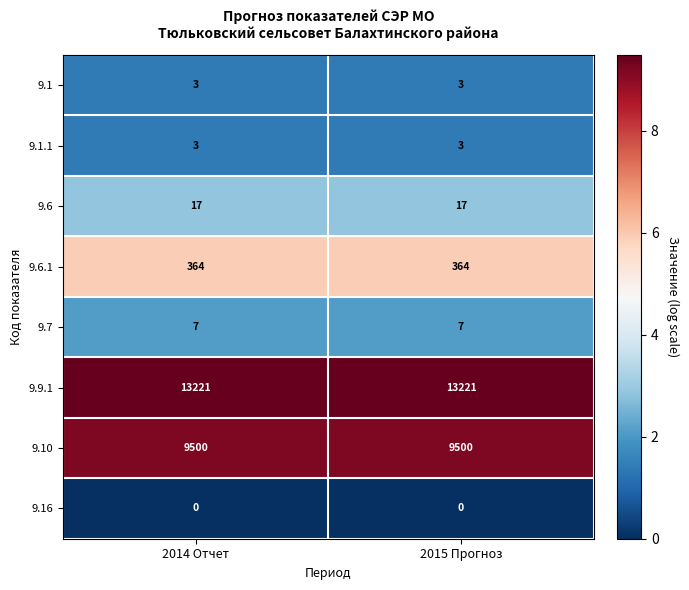

What is the spread (max minus min) of values at 2015 Прогноз?

13221